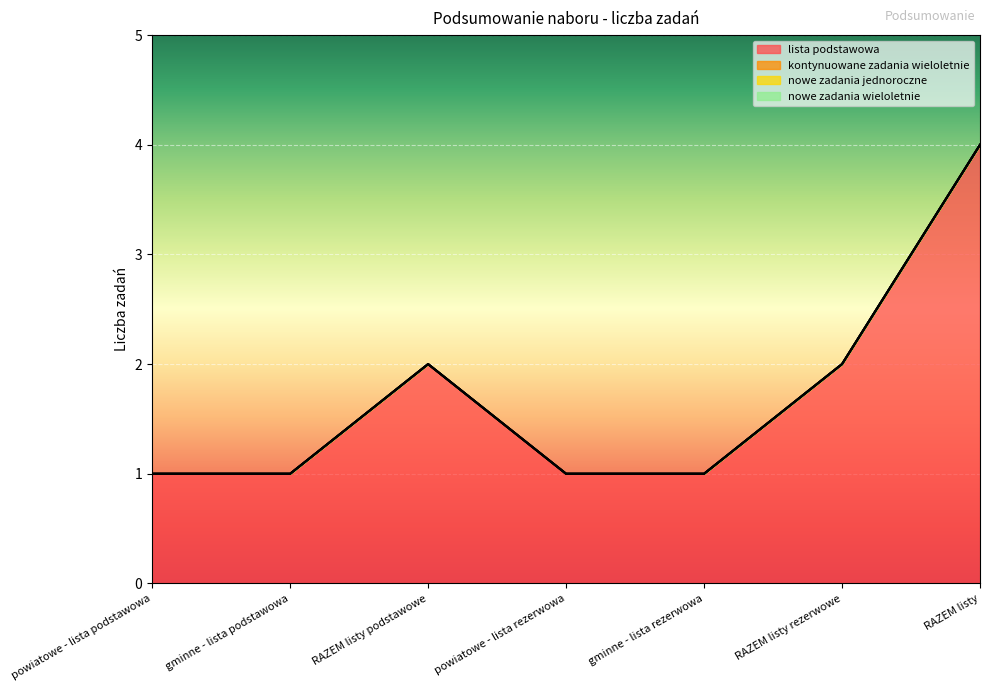

At how many categories does at least one series exceed 3?

1